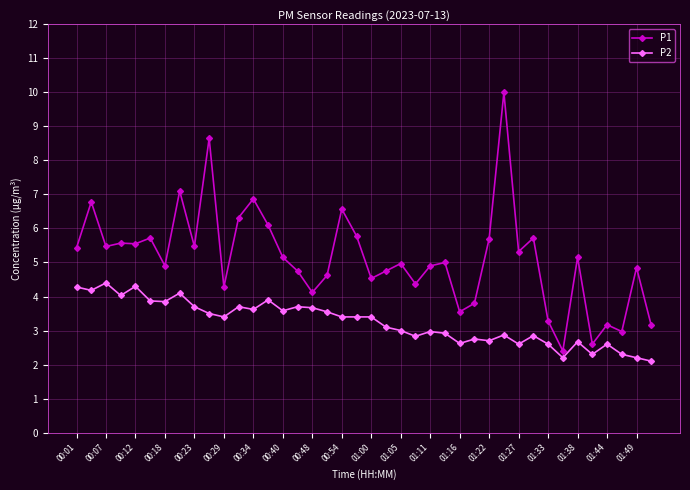

True or false: P1 and P2 intersect in this chart.

False